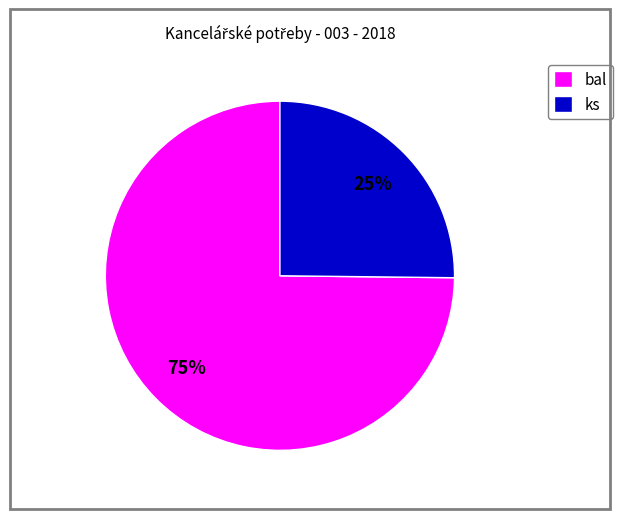

Count the number of slices in the pie.

2